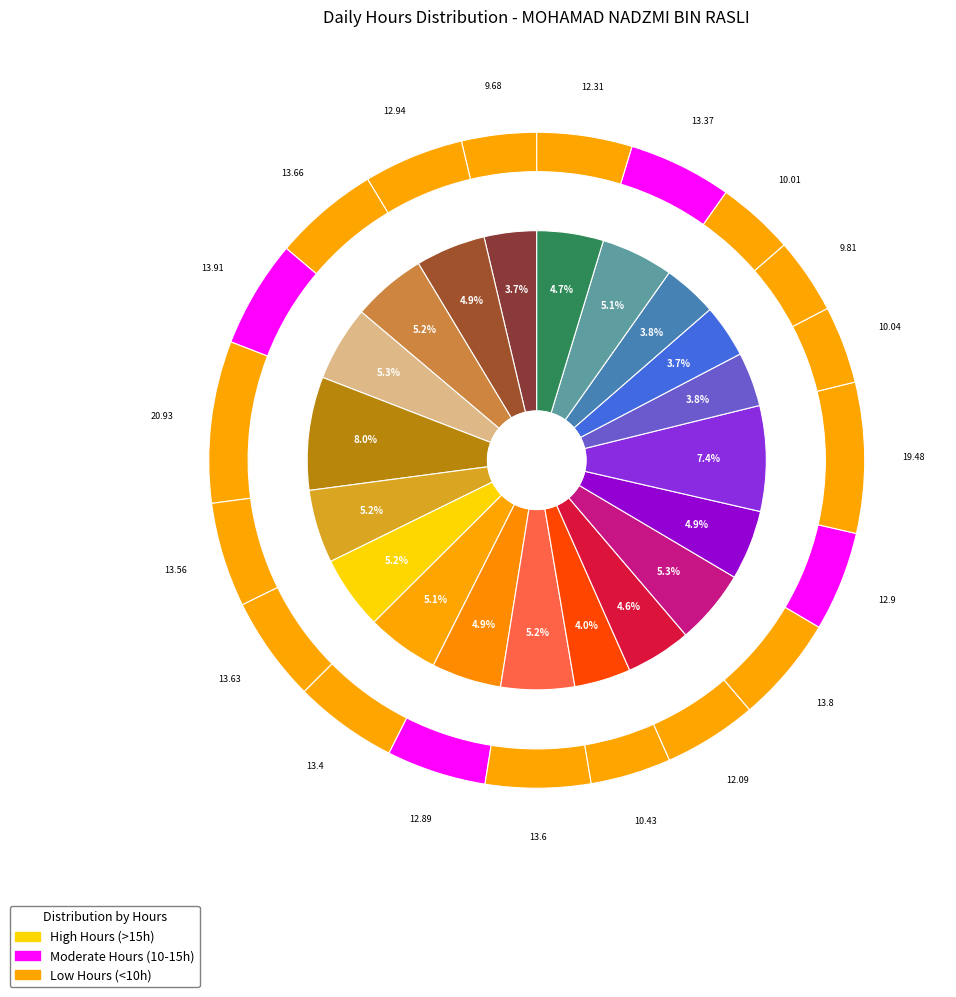

Does Fri account for over 50% of the chart?

No